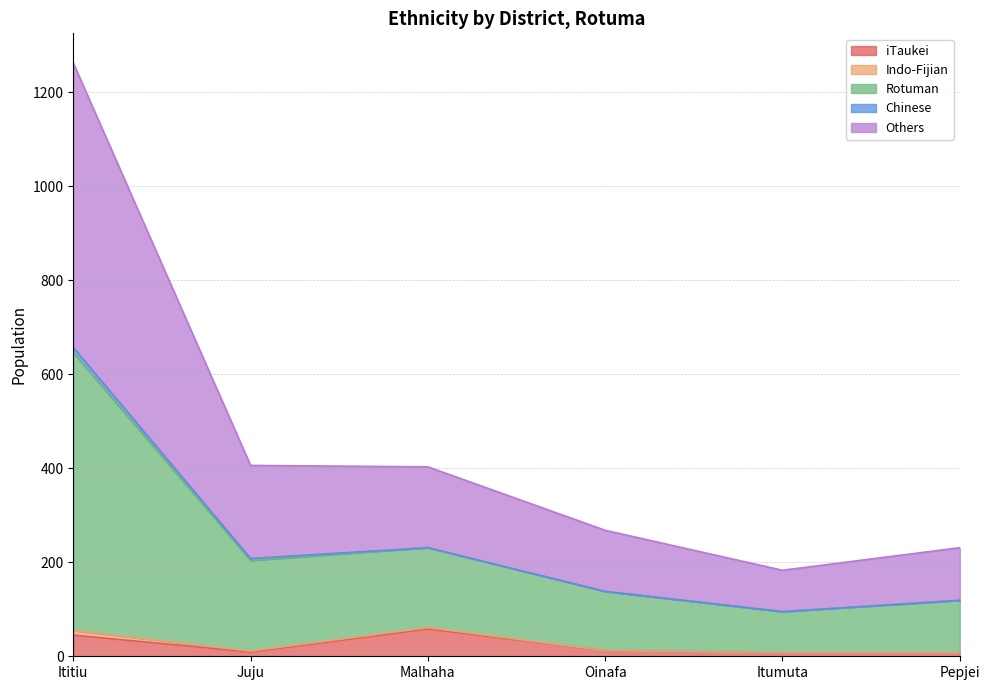

At which category is the sum across all series the highest?

Ititiu